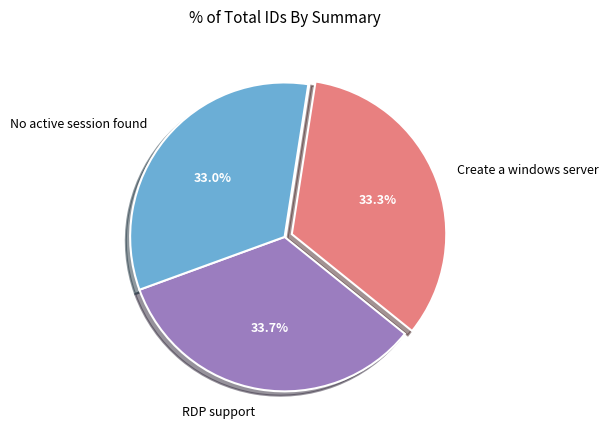

To the nearest percent, what percentage of the pie is Create a windows server?

33%